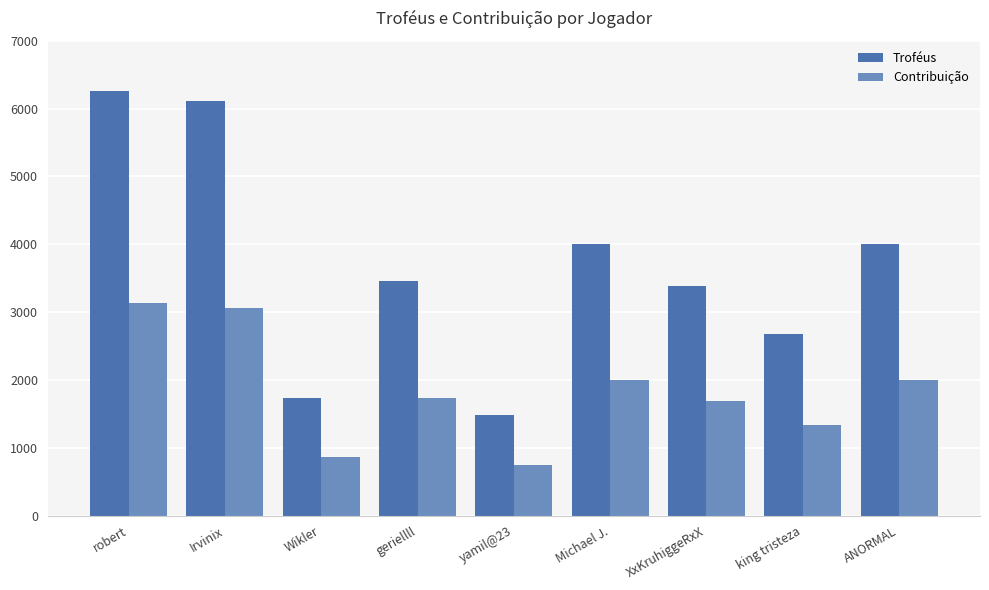

What is the approximate value of Troféus at Irvinix, to the nearest 100?

6100